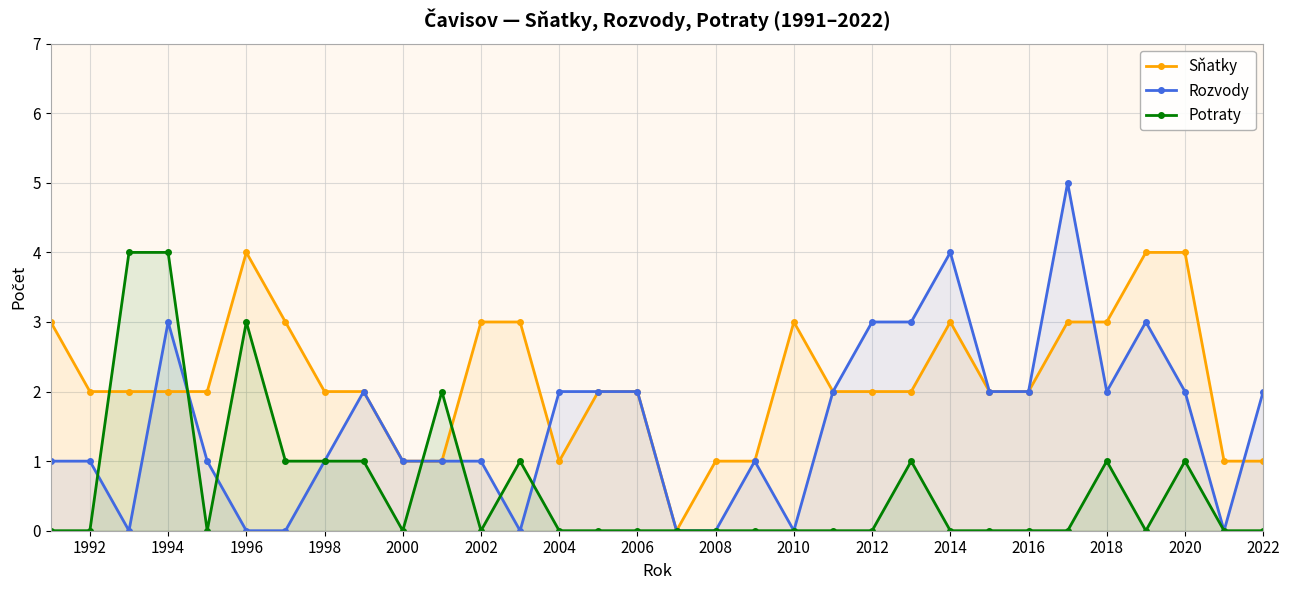

Which series has the widest spread of values?

Rozvody